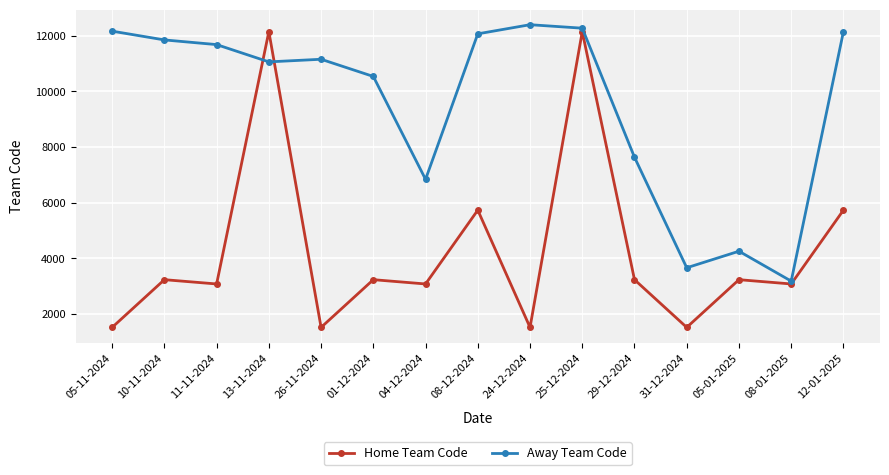

The Away Team Code series shows 11682 at 11-11-2024. True or false?

True